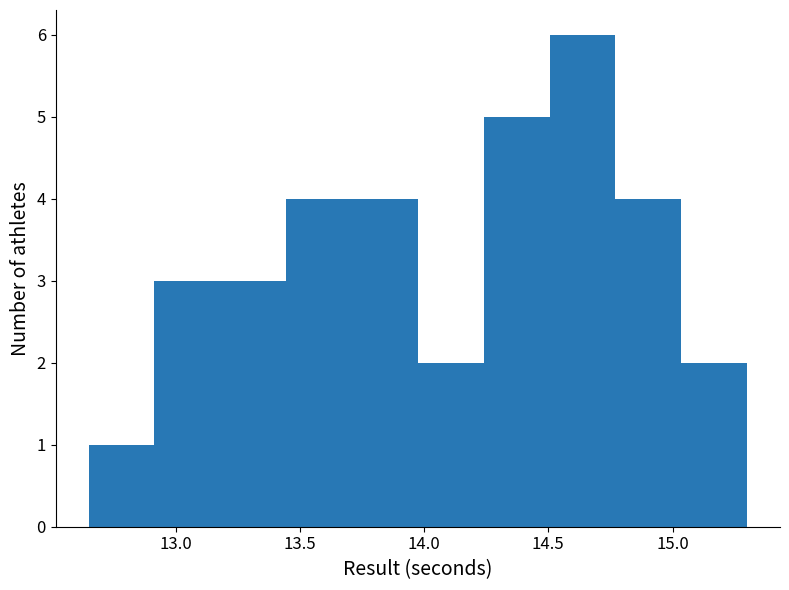

Reading left to right, list every bar in this chart as the range it spans on the x-axis followed by its height. Neither the bar edges nor the heights are printed on the chart, so give them approximately, as read against the axes.

12.650 to 12.915: 1
12.915 to 13.180: 3
13.180 to 13.445: 3
13.445 to 13.710: 4
13.710 to 13.975: 4
13.975 to 14.240: 2
14.240 to 14.505: 5
14.505 to 14.770: 6
14.770 to 15.035: 4
15.035 to 15.300: 2